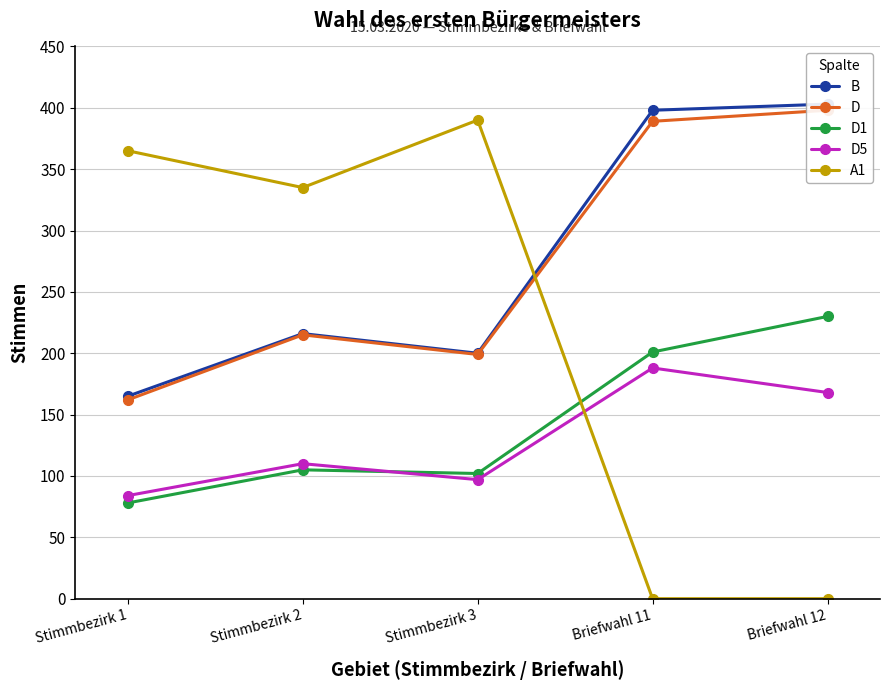

What are all the series names shown in the legend?

B, D, D1, D5, A1